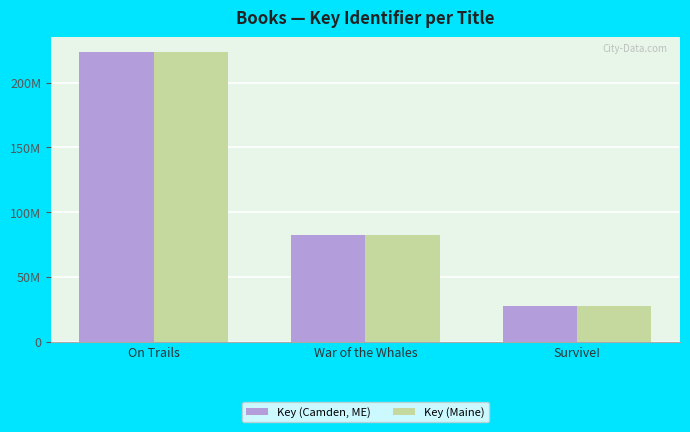

Is it true that Key (Maine) equals 223637331 at On Trails?

True